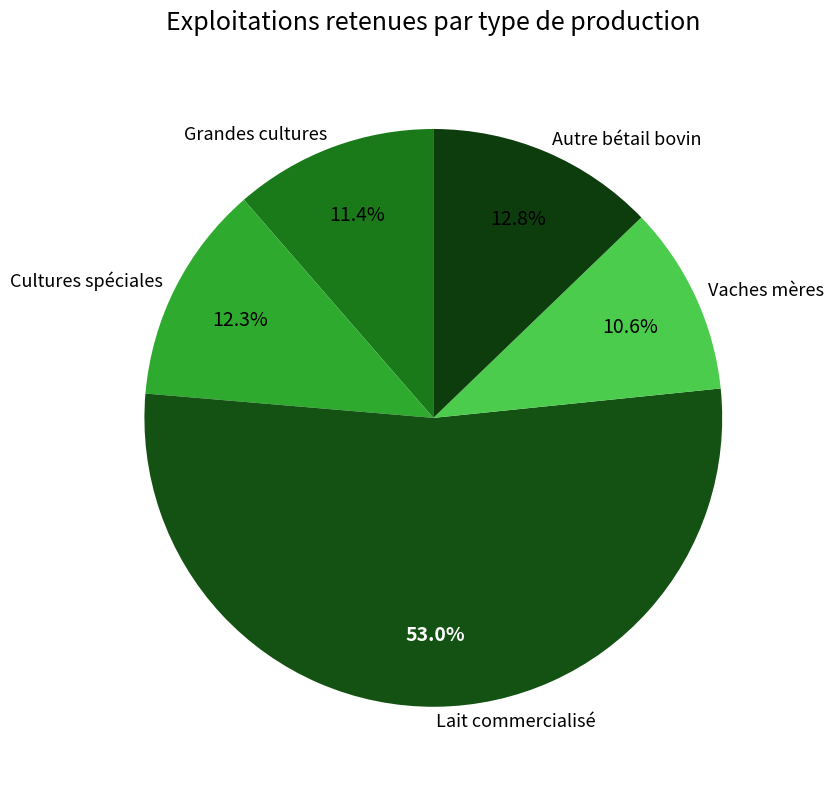

The Vaches mères slice represents 11% of the pie. True or false?

True